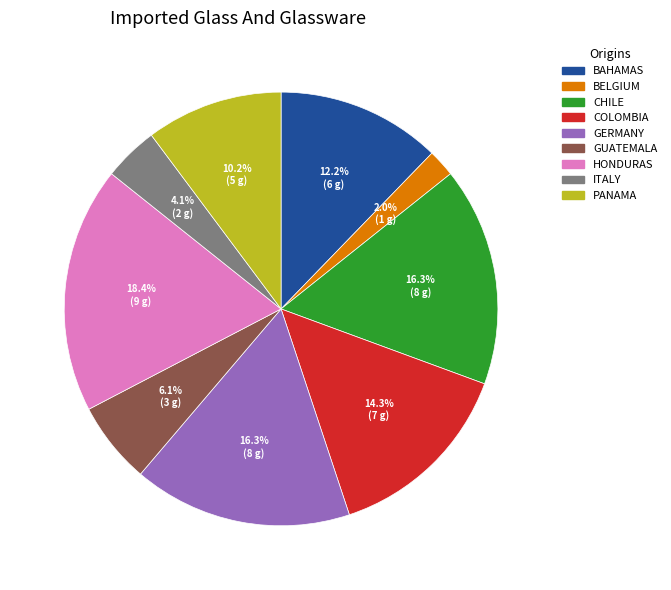

Is there a majority slice in this chart?

No